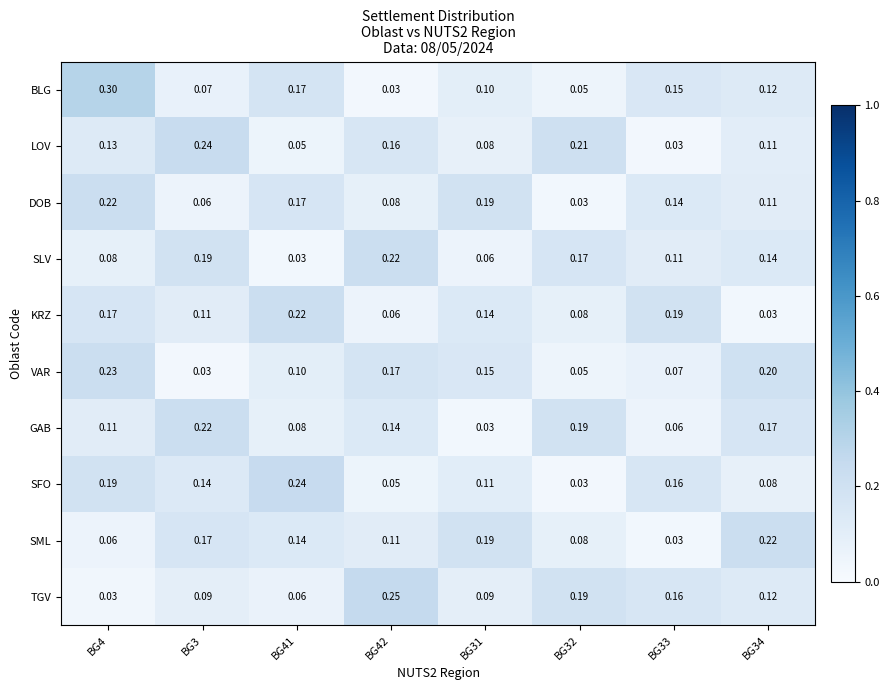

Which series has the largest range (max minus min)?

BLG